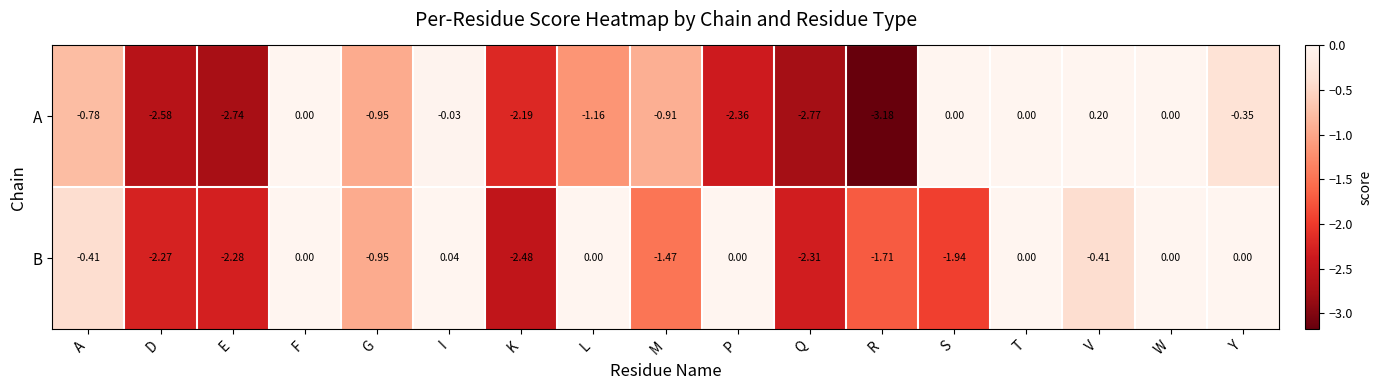

Between D and G, which series saw the biggest shift?

A